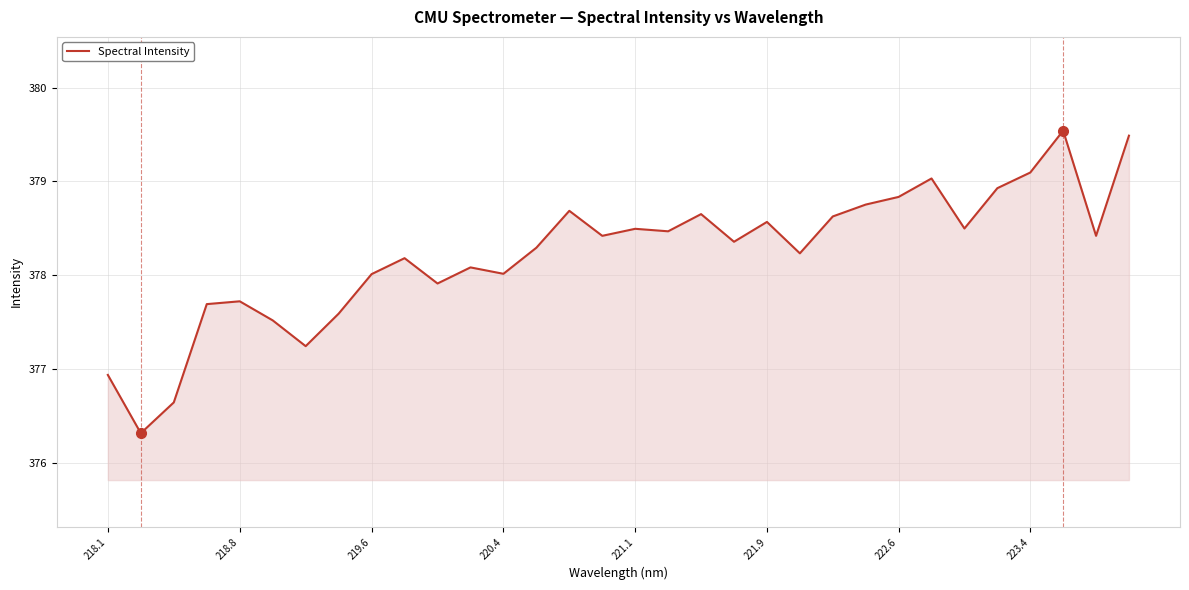

What is the maximum value shown in the chart?

379.5